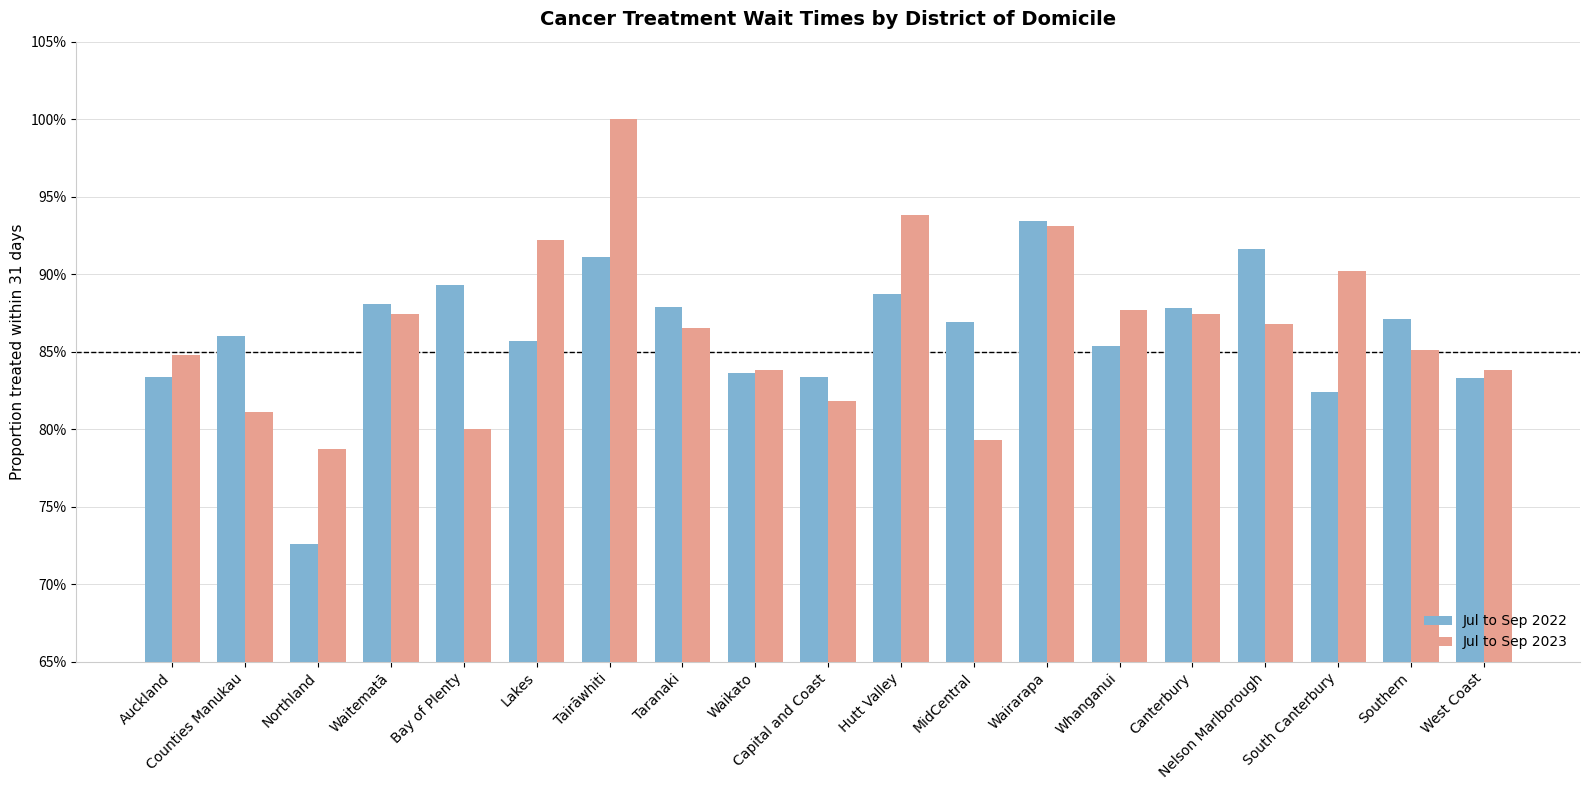

Are the bars grouped side by side (vs. stacked)?

Yes